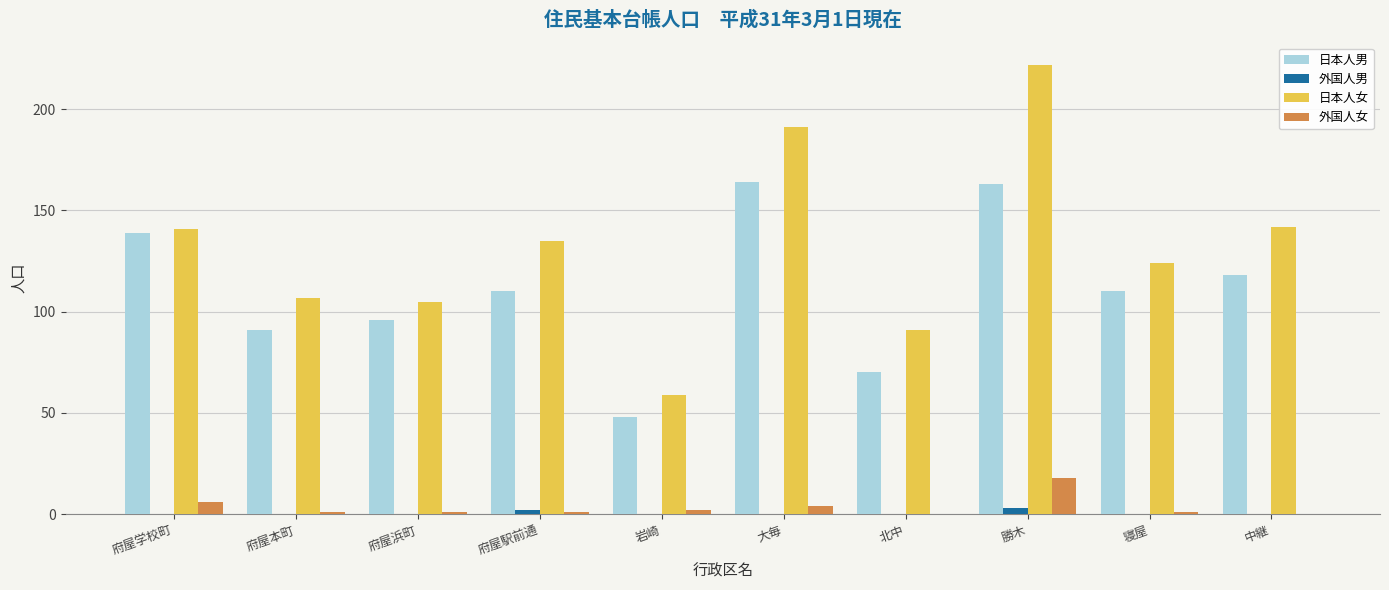

Which series has the largest total across all categories?

日本人女